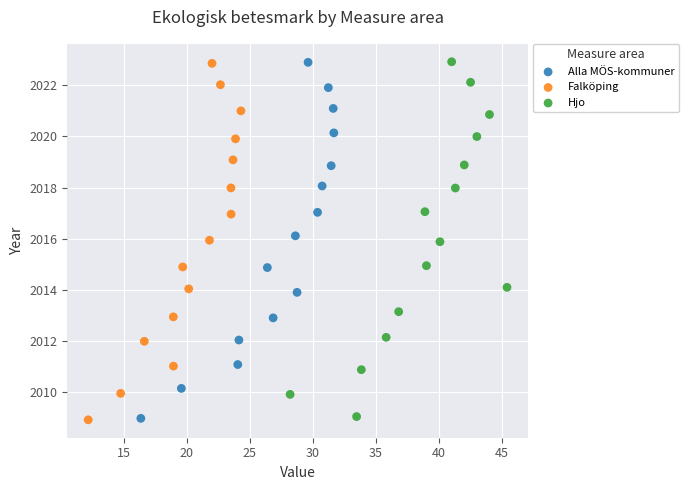

What are all the series names shown in the legend?

Alla MÖS-kommuner, Falköping, Hjo